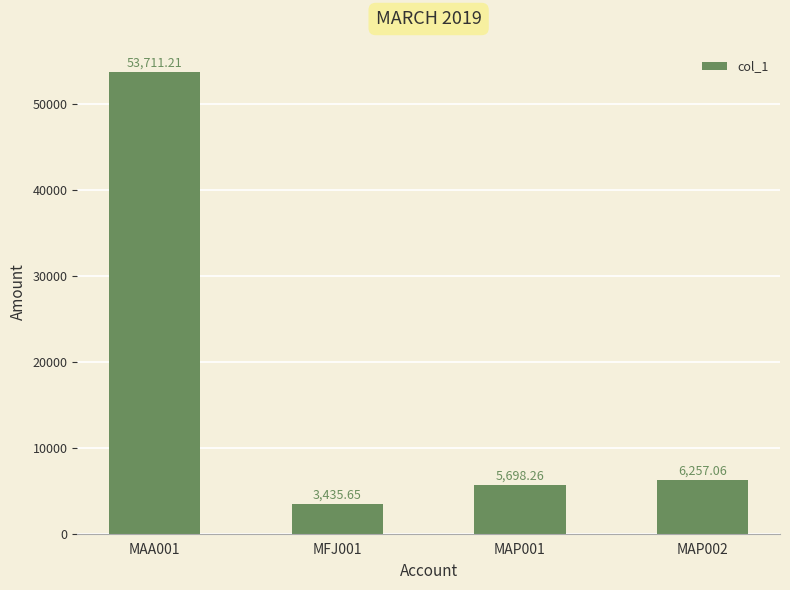

What is the difference between the maximum and minimum values?

50275.6